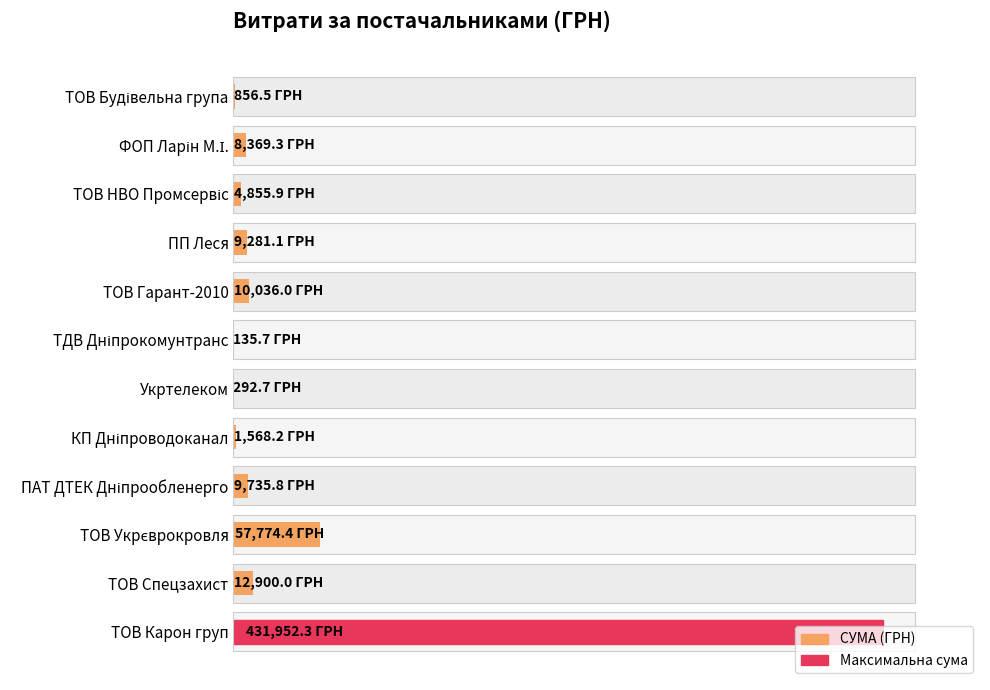

Are the bars horizontal?

Yes